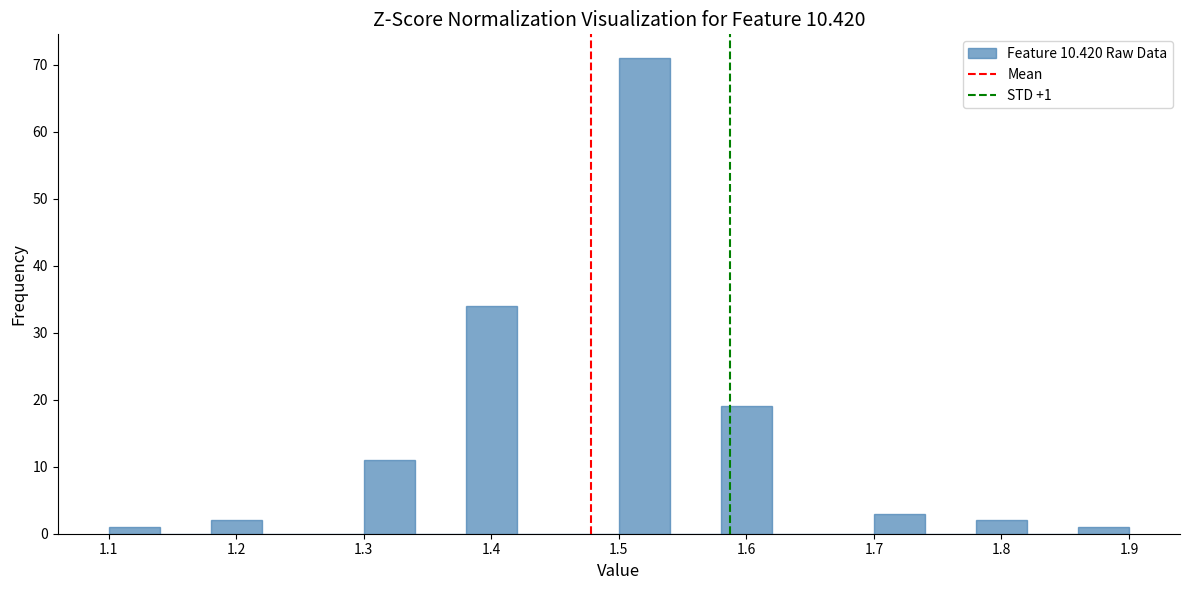

Over which range of the x-axis is the bar tallest?

1.50 to 1.54